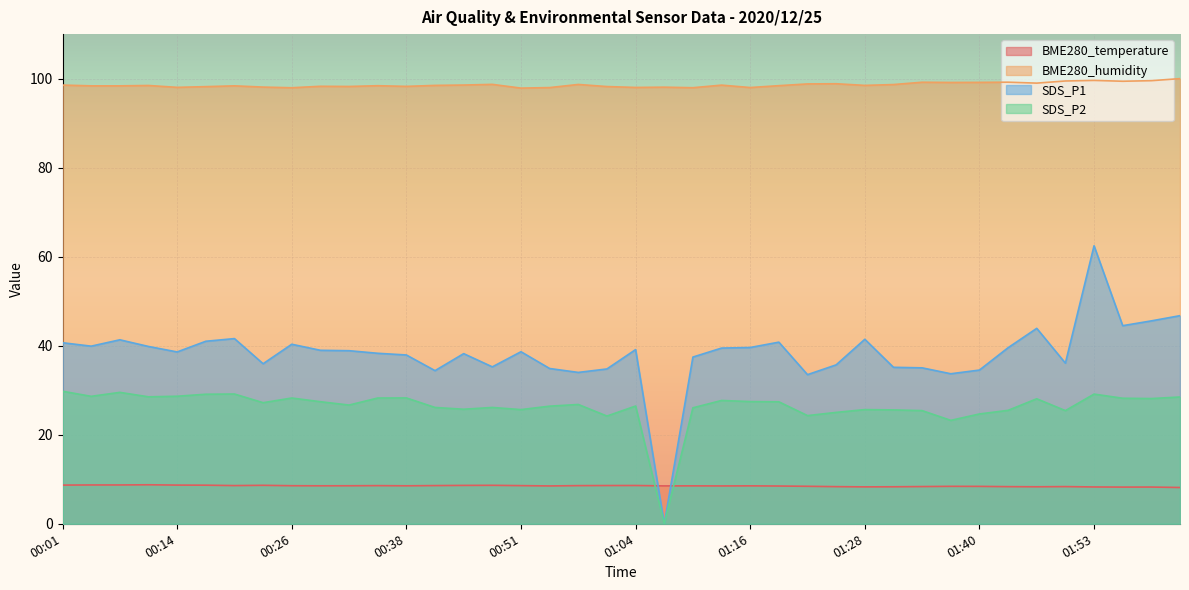

Which has a higher value, 01:53 or 01:25?

01:25